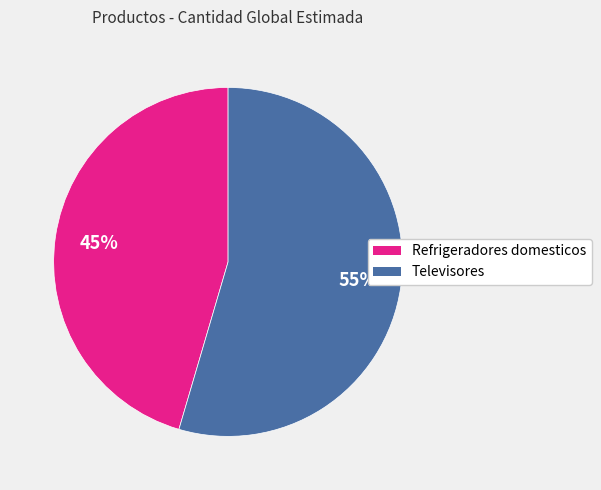

Rank the categories by value from highest to lowest.

Televisores, Refrigeradores domesticos